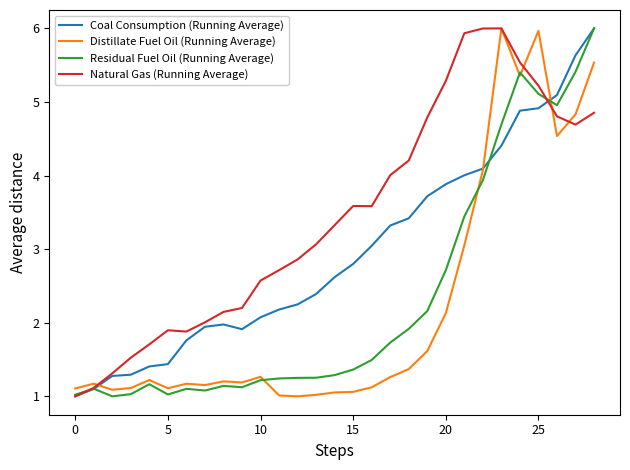

At how many categories does at least one series exceed 5?

9